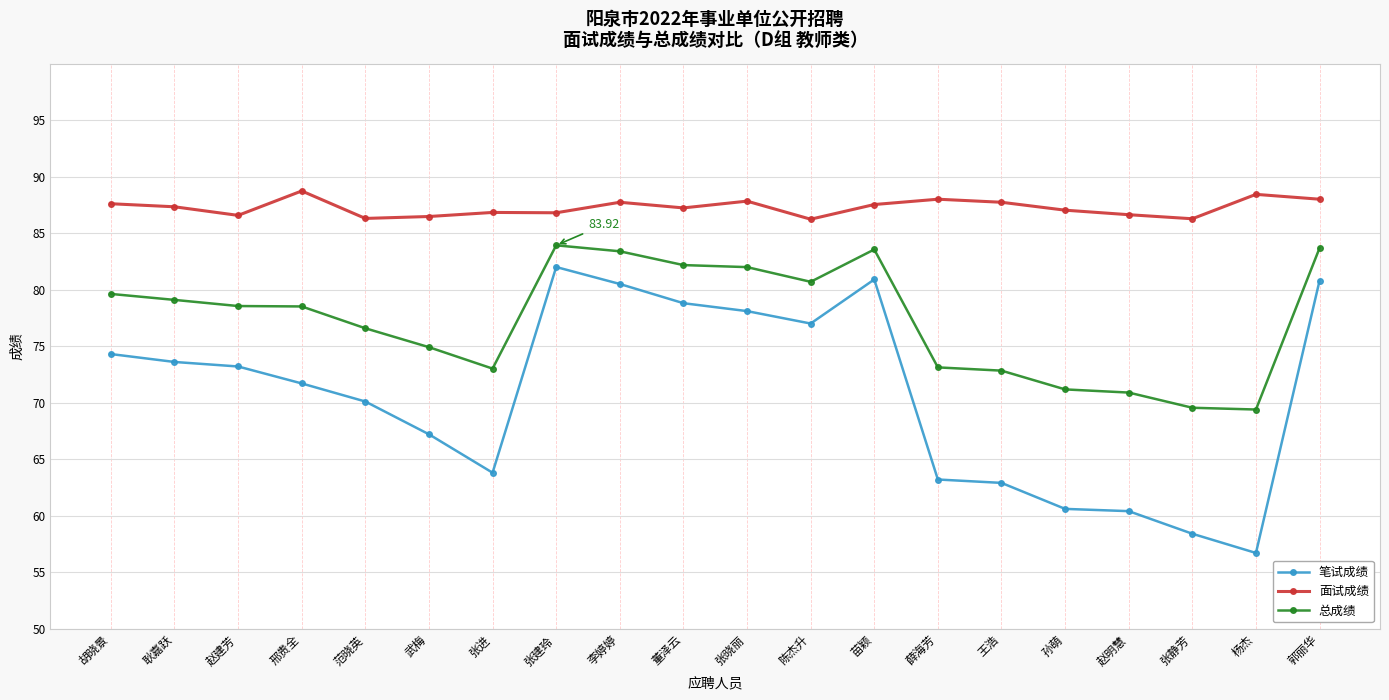

Which series has the largest total across all categories?

面试成绩